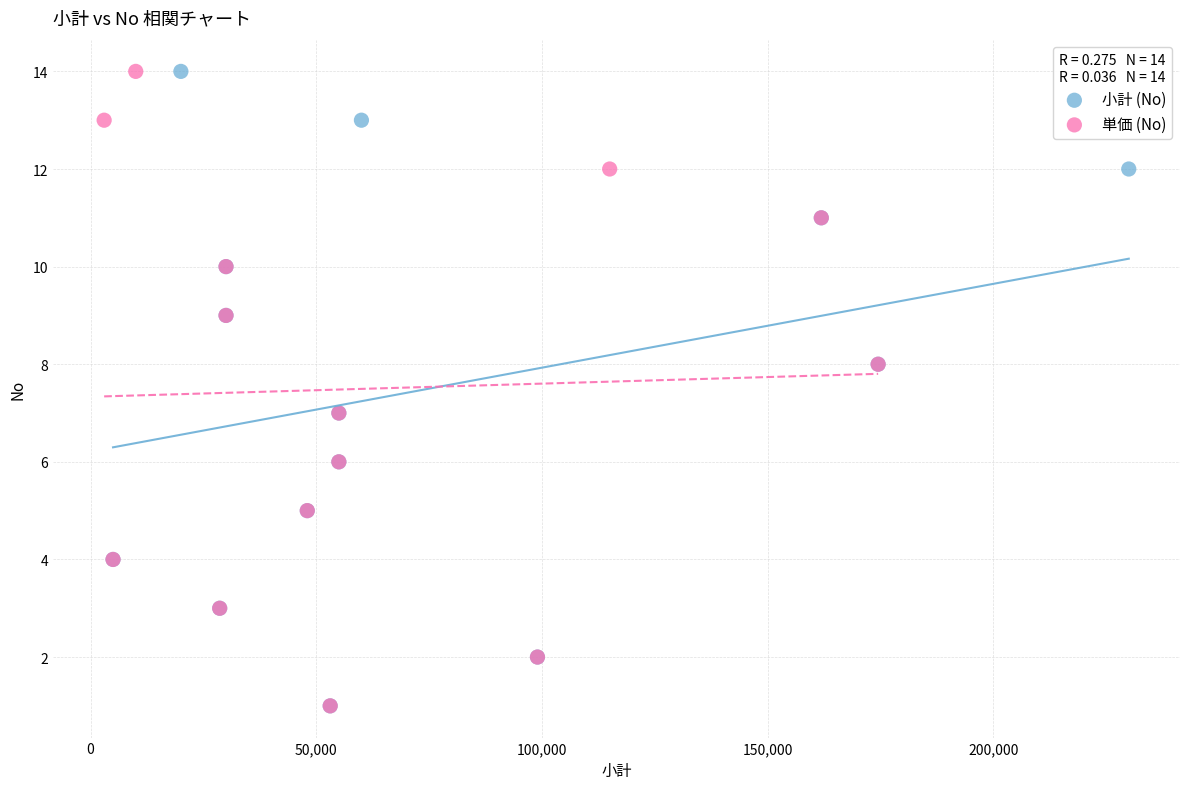

What are all the series names shown in the legend?

小計 (No), 単価 (No)